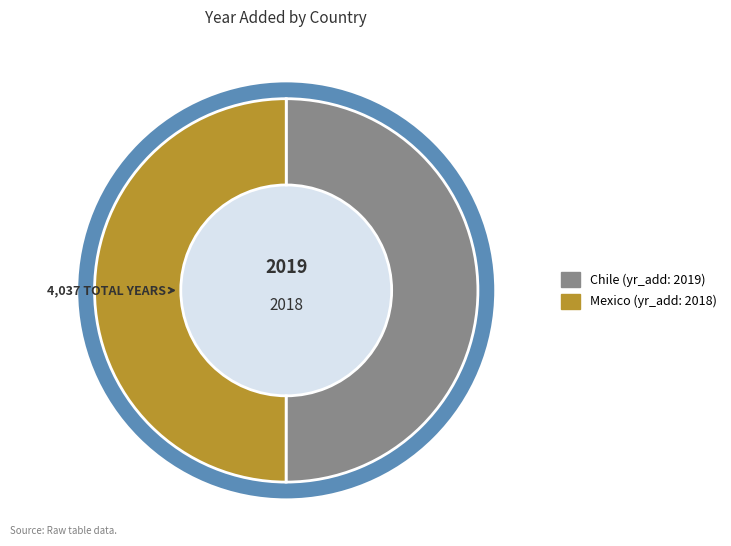

Combined, do Mexico and Chile account for over 50%?

Yes